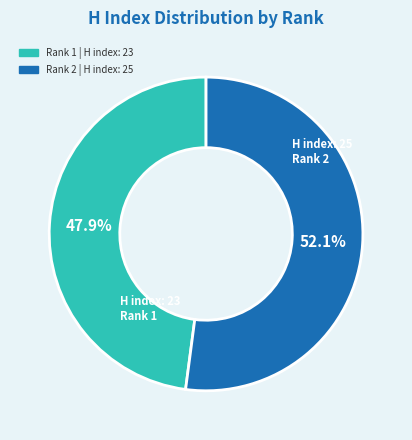

Does any single category account for the majority?

Yes